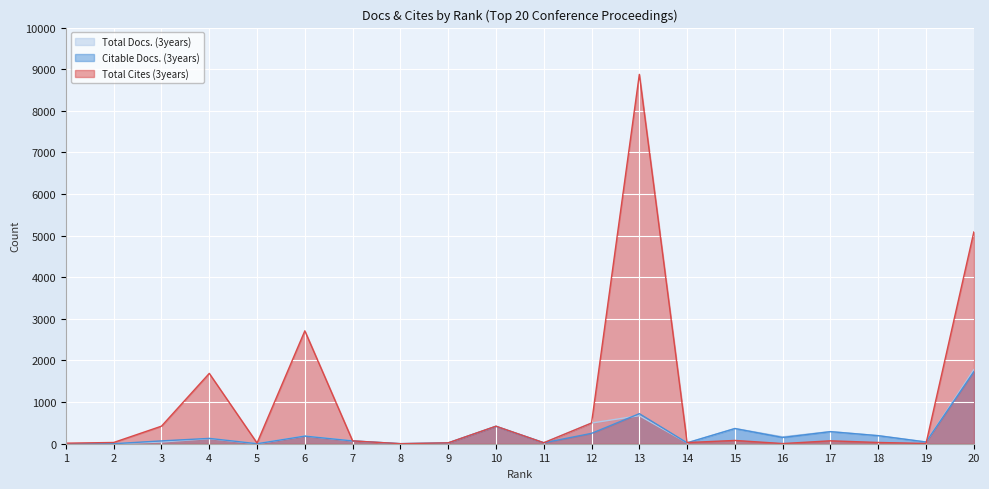

What is the total value across all series at 7?

203